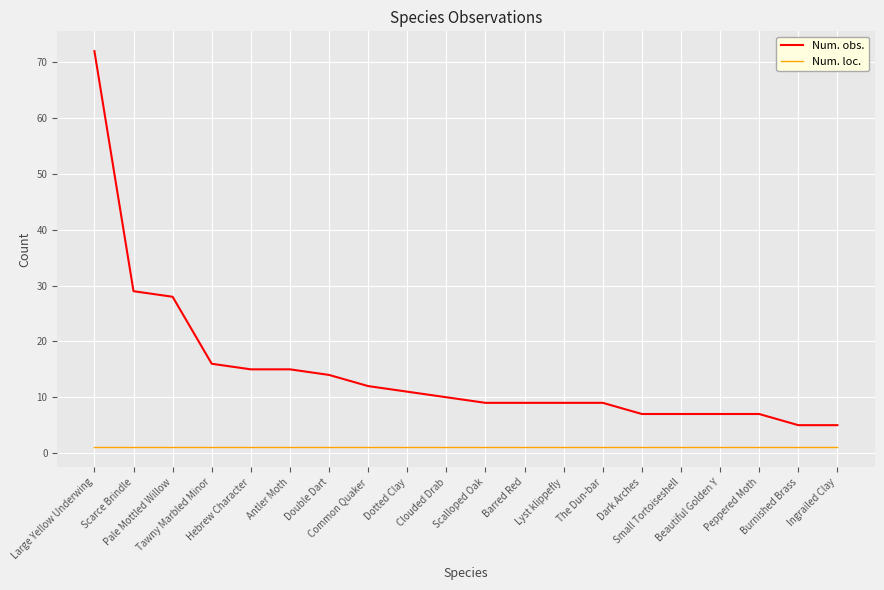

The value of Num. loc. at Scarce Brindle is 1. True or false?

True